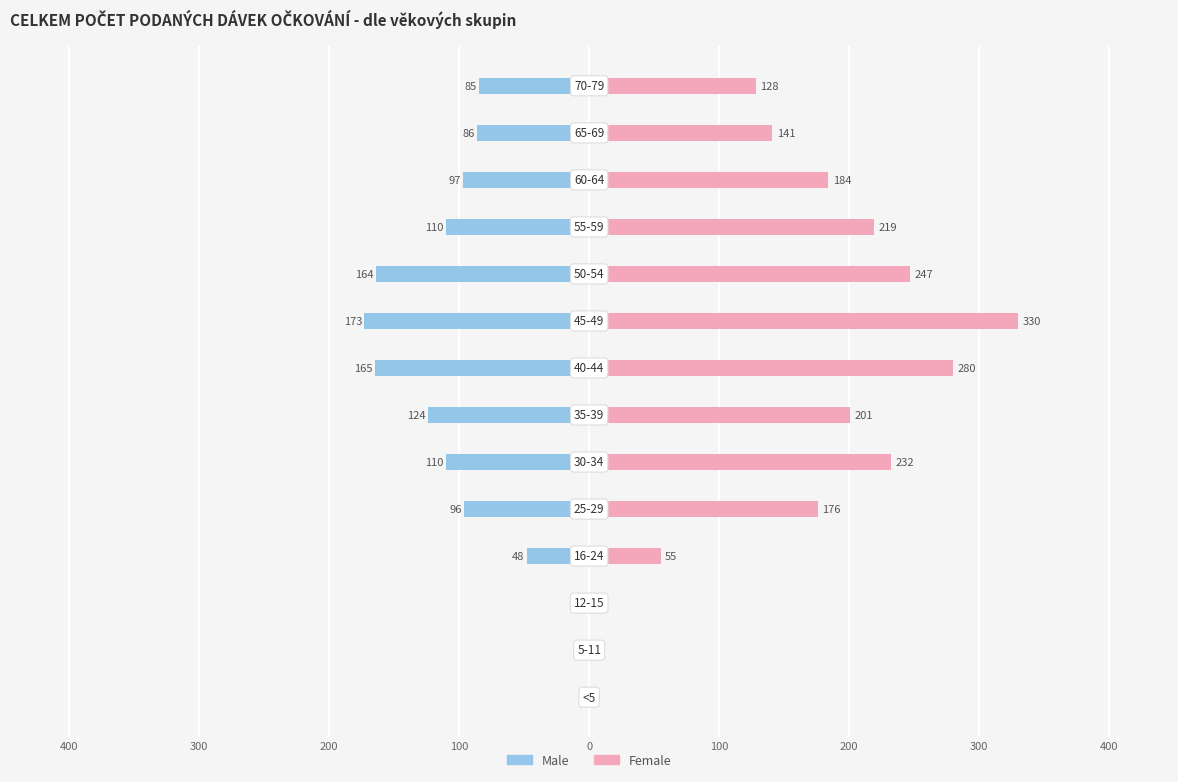

At how many categories does at least one series exceed -118?

14